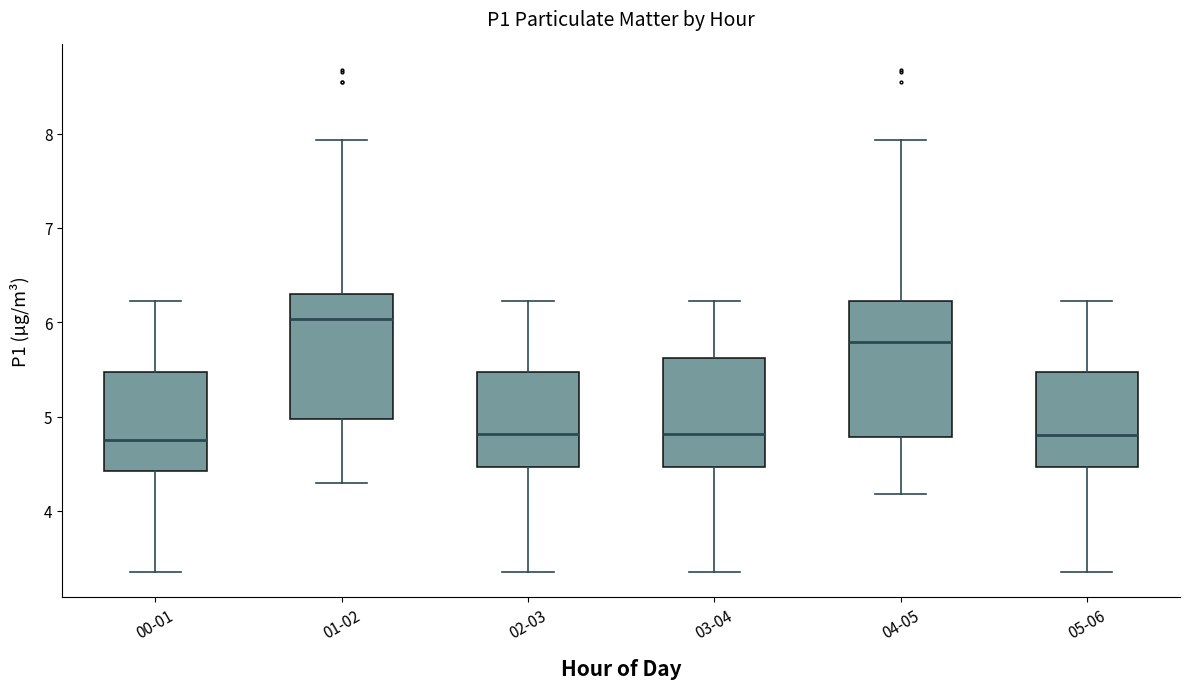

Which box has the highest median line?

01-02